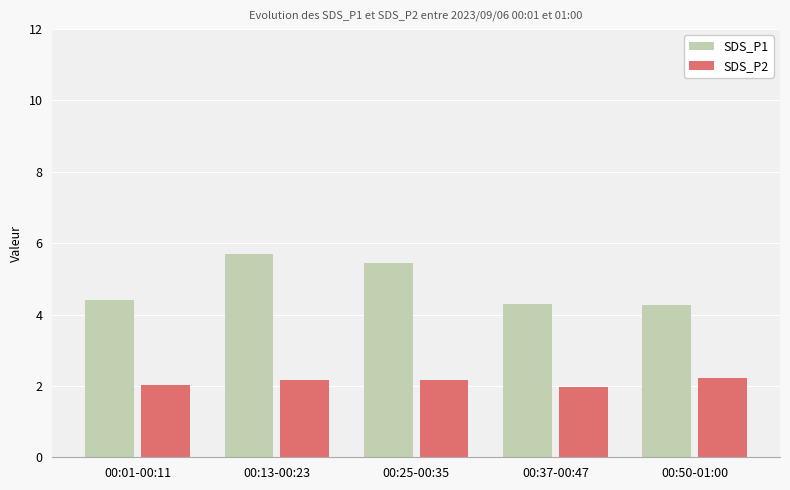

Count the number of categories in the chart.

5